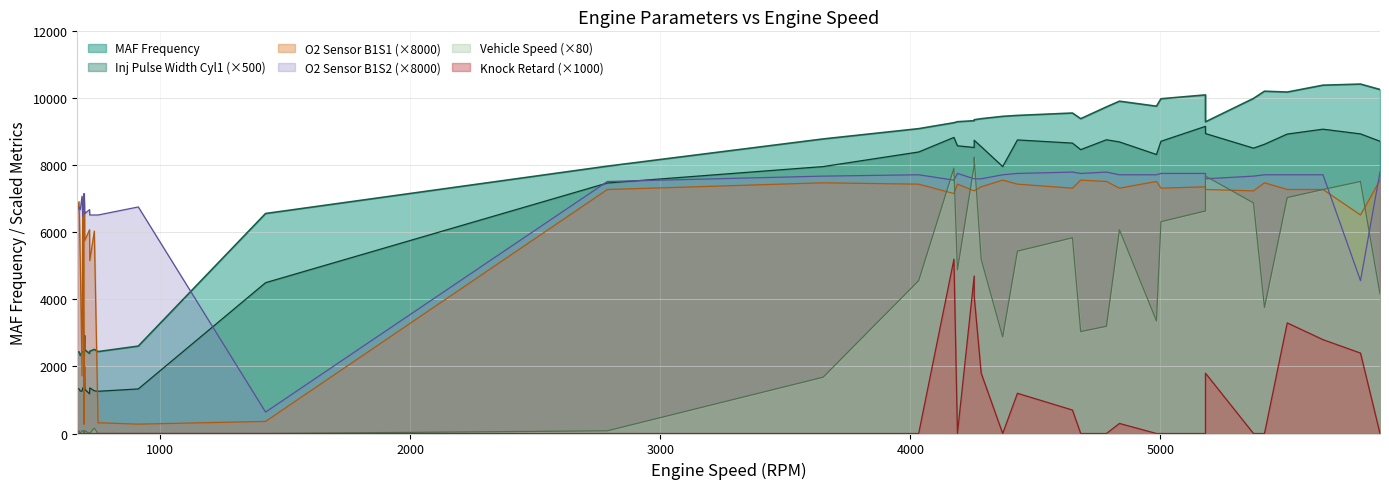

Reading left to right, extract all data points from this chart.

MAF Frequency: 736=2508.0	698=2496.0	751=2444.0	718=2454.0	690=2435.0	675=2436.0	695=2428.0	687=2416.0	695=2440.0	697=2923.0	912=2608.0	695=2334.0	680=2329.0	717=2388.0	668=2428.0	1421=6564.0	2788=7977.0	3651=8789.0	4369=9463.0	4984=9766.0	4681=9393.0	4784=9745.0	5416=10213.0	5878=10264.0	4033=9096.0	4188=9303.0	4283=9393.0	4428=9491.0	4648=9562.0	4836=9915.0	5002=9988.0	5180=10103.0	5372=9997.0	5507=10188.0	5650=10393.0	5800=10426.0	5180=9300.0	4174=9273.0	4255=9333.0	4255=9362.0
Inj Pulse Width Cyl1: 736=2.5	698=2.6	751=2.5	718=2.7	690=2.7	675=2.7	695=2.6	687=2.5	695=2.6	697=4.0	912=2.7	695=2.5	680=2.5	717=2.4	668=2.7	1421=9.0	2788=14.9	3651=15.9	4369=15.9	4984=16.6	4681=16.9	4784=17.5	5416=17.3	5878=17.4	4033=16.8	4188=17.2	4283=17.1	4428=17.5	4648=17.3	4836=17.4	5002=17.4	5180=18.3	5372=17.0	5507=17.9	5650=18.2	5800=17.9	5180=17.9	4174=17.7	4255=17.1	4255=17.5
Vehicle Speed: 736=2.0	698=1.0	751=0.0	718=0.0	690=1.0	675=1.0	695=1.0	687=1.0	695=1.0	697=0.0	912=0.0	695=0.0	680=0.0	717=0.0	668=0.0	1421=0.0	2788=1.0	3651=21.0	4369=36.0	4984=42.0	4681=38.0	4784=40.0	5416=47.0	5878=52.0	4033=57.0	4188=61.0	4283=65.0	4428=68.0	4648=73.0	4836=76.0	5002=79.0	5180=83.0	5372=86.0	5507=88.0	5650=91.0	5800=94.0	5180=96.0	4174=99.0	4255=100.0	4255=103.0
O2 Sensor - B1S1: 736=0.8	698=0.7	751=0.0	718=0.6	690=0.9	675=0.9	695=0.8	687=0.2	695=0.0	697=0.8	912=0.0	695=0.0	680=0.6	717=0.8	668=0.8	1421=0.0	2788=0.9	3651=0.9	4369=0.9	4984=0.9	4681=0.9	4784=0.9	5416=0.9	5878=0.9	4033=0.9	4188=0.9	4283=0.9	4428=0.9	4648=0.9	4836=0.9	5002=0.9	5180=0.9	5372=0.9	5507=0.9	5650=0.9	5800=0.8	5180=0.9	4174=0.9	4255=0.9	4255=0.9
O2 Sensor - B1S2: 736=0.8	698=0.8	751=0.8	718=0.8	690=0.8	675=0.8	695=0.9	687=0.9	695=0.9	697=0.9	912=0.8	695=0.8	680=0.8	717=0.8	668=0.8	1421=0.1	2788=0.9	3651=1.0	4369=1.0	4984=1.0	4681=1.0	4784=1.0	5416=1.0	5878=1.0	4033=1.0	4188=1.0	4283=0.9	4428=1.0	4648=1.0	4836=1.0	5002=1.0	5180=1.0	5372=1.0	5507=1.0	5650=1.0	5800=0.6	5180=0.9	4174=0.9	4255=0.9	4255=0.9
Knock Retard: 736=0.0	698=0.0	751=0.0	718=0.0	690=0.0	675=0.0	695=0.0	687=0.0	695=0.0	697=0.0	912=0.0	695=0.0	680=0.0	717=0.0	668=0.0	1421=0.0	2788=0.0	3651=0.0	4369=0.0	4984=0.0	4681=0.0	4784=0.0	5416=0.0	5878=0.0	4033=0.0	4188=0.0	4283=1.8	4428=1.2	4648=0.7	4836=0.3	5002=0.0	5180=0.0	5372=0.0	5507=3.3	5650=2.8	5800=2.4	5180=1.8	4174=5.2	4255=4.7	4255=4.1